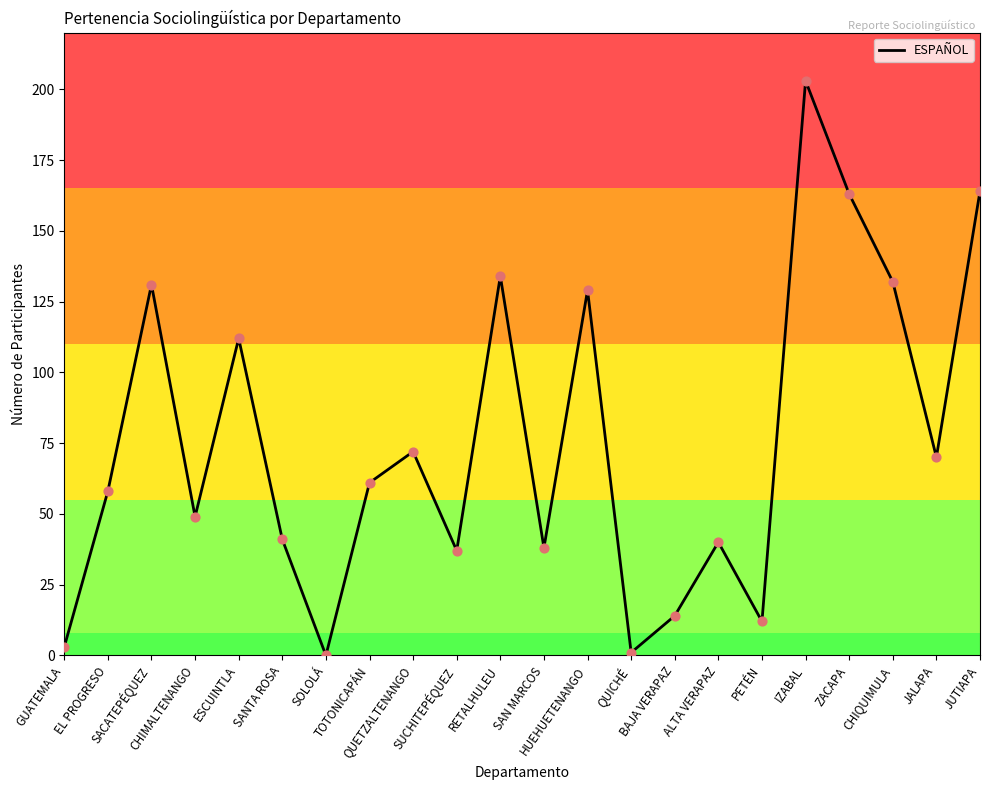

Approximately how many times larger is the value at SAN MARCOS compared to SANTA ROSA?

0.9